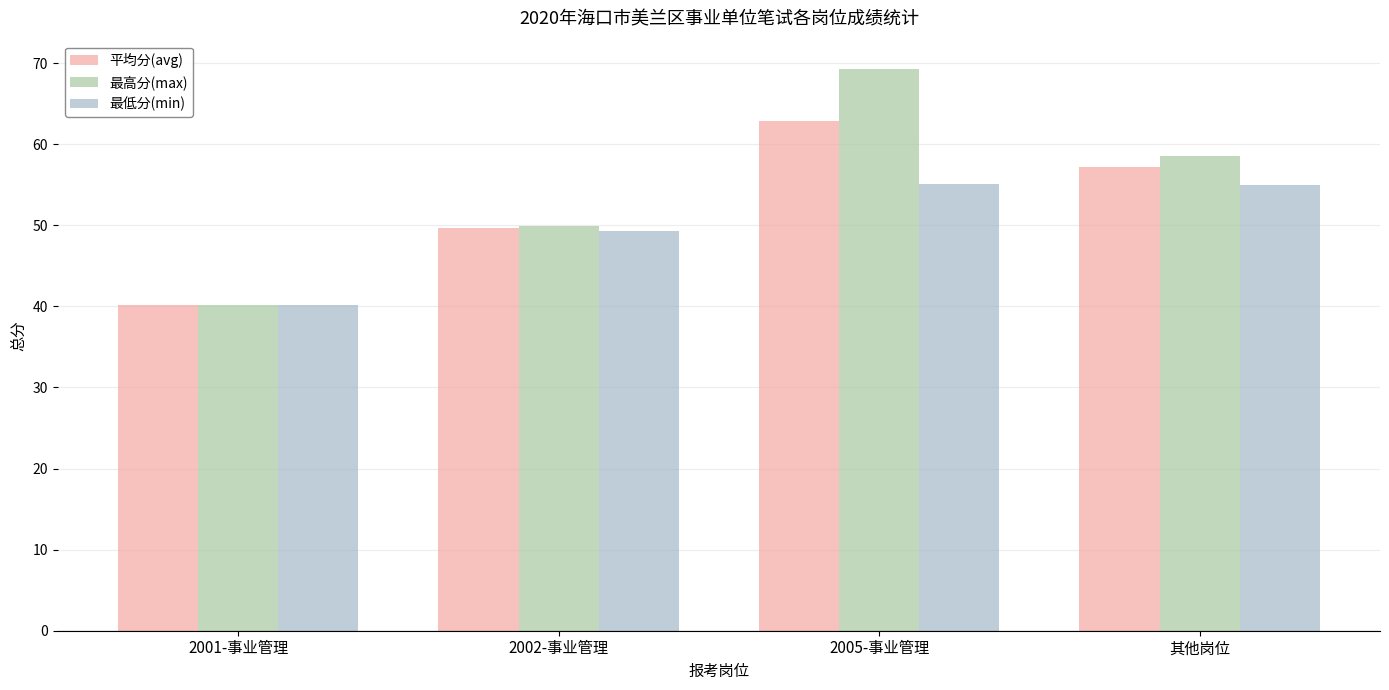

What is the label of the 2nd bar from the left?

2002-事业管理